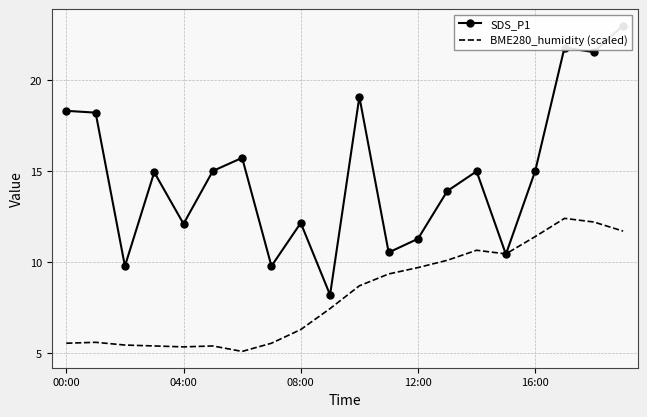

List the series in order of their overall mean, highest first.

SDS_P1, BME280_humidity (scaled)